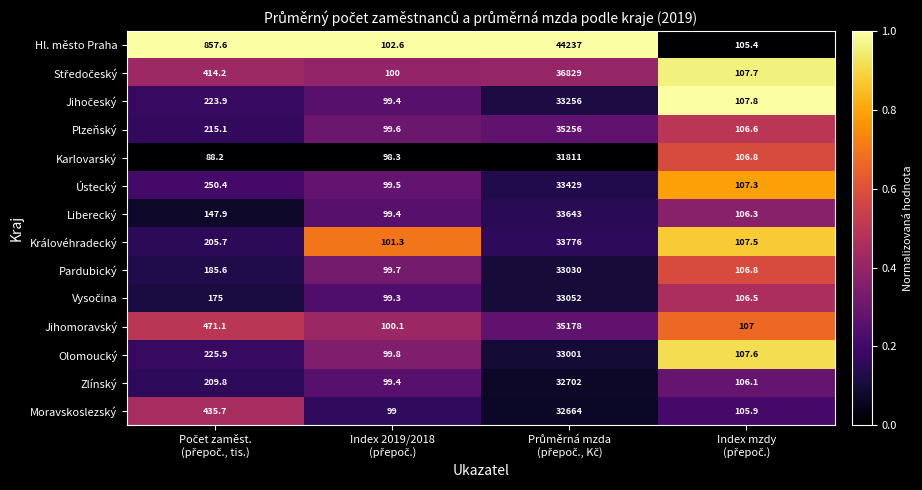

Which series has the largest total across all categories?

Hl. město Praha